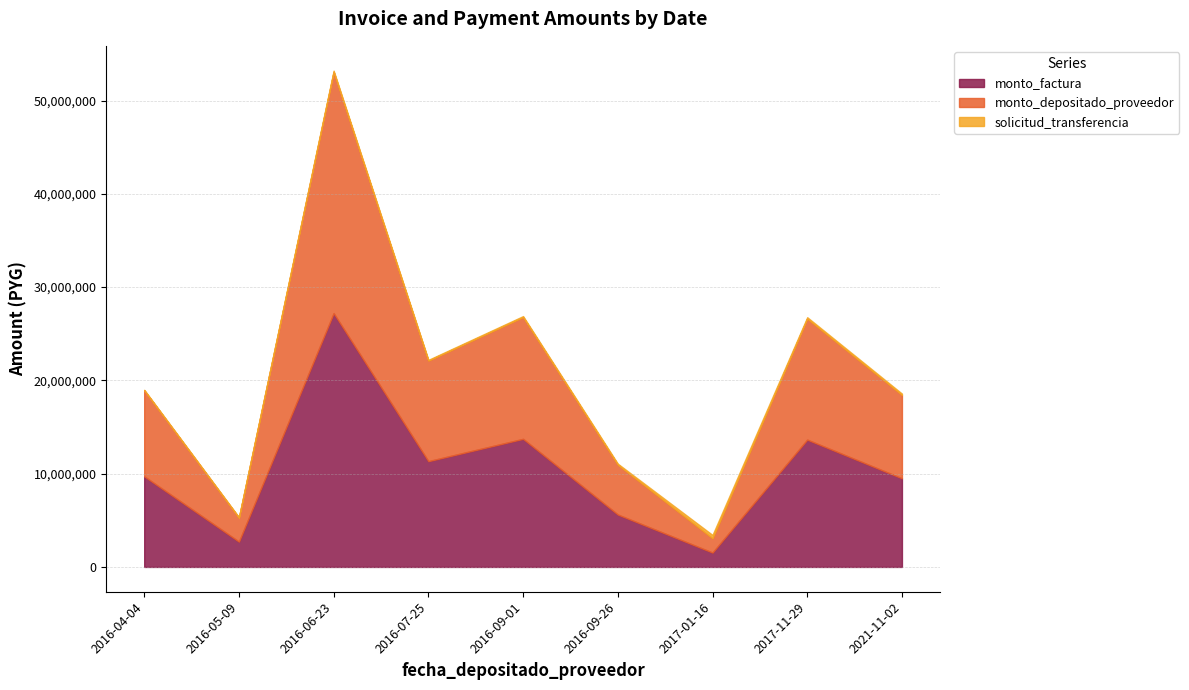

Does the chart display data point markers on the line(s)?

No